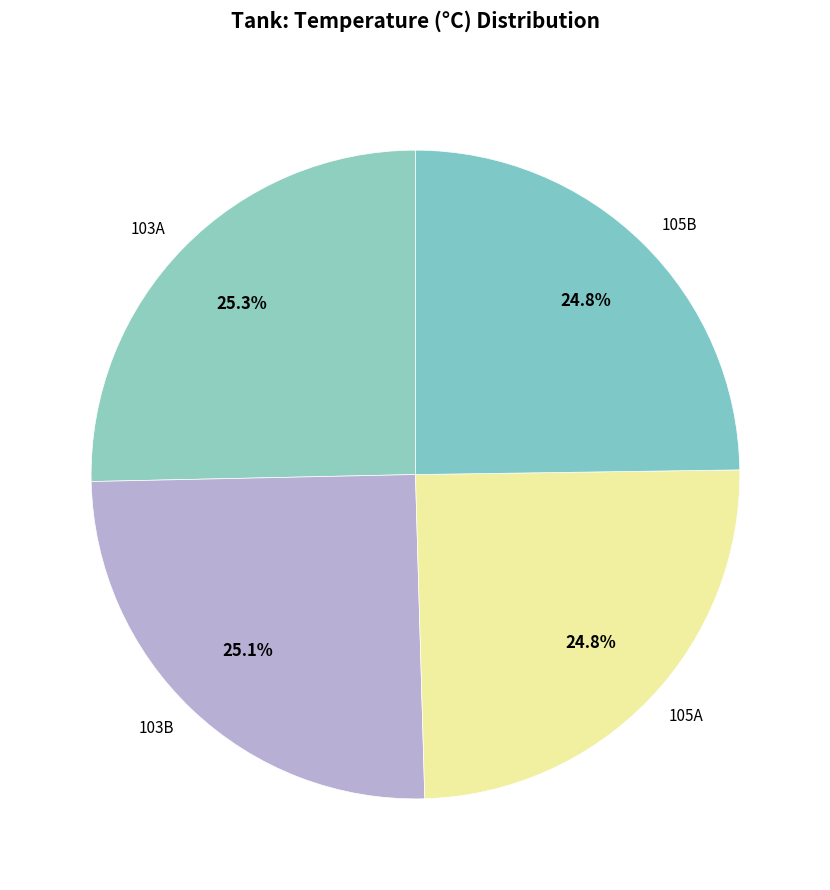

Is the sum of 103A and 105B greater than half?

Yes